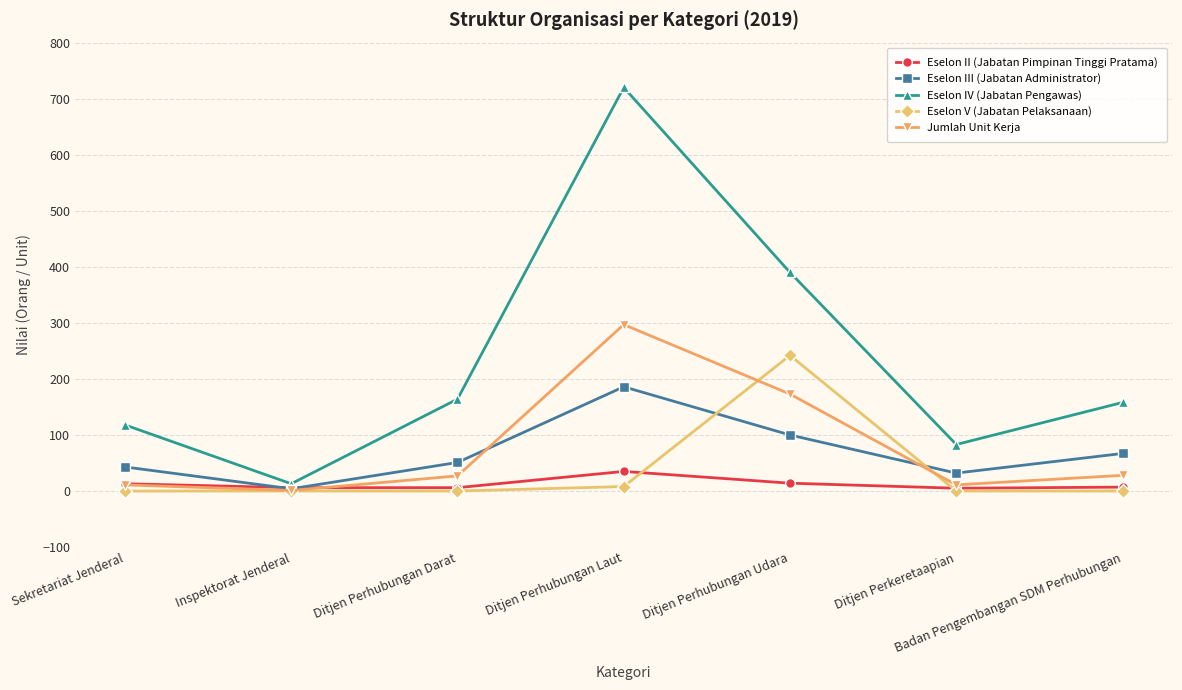

Rank the series by their maximum value, from highest to lowest.

Eselon IV (Jabatan Pengawas), Jumlah Unit Kerja, Eselon V (Jabatan Pelaksanaan), Eselon III (Jabatan Administrator), Eselon II (Jabatan Pimpinan Tinggi Pratama)